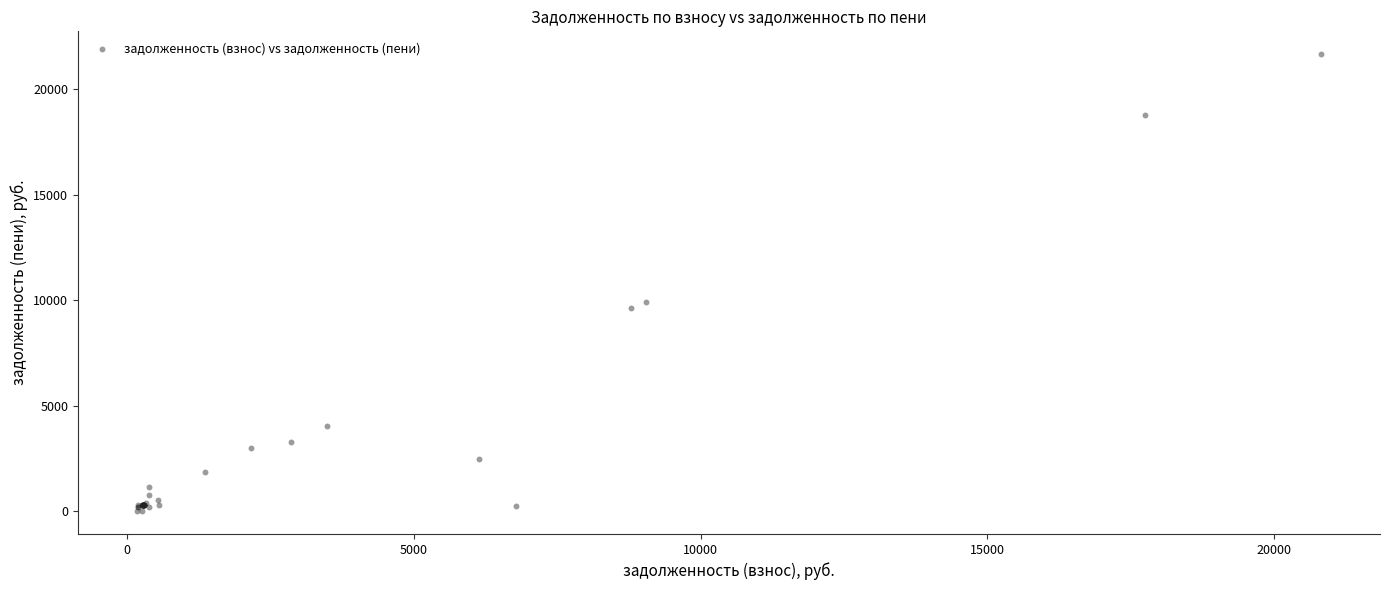

What Y value in the scatter plot is closest to 10824?

9886.1